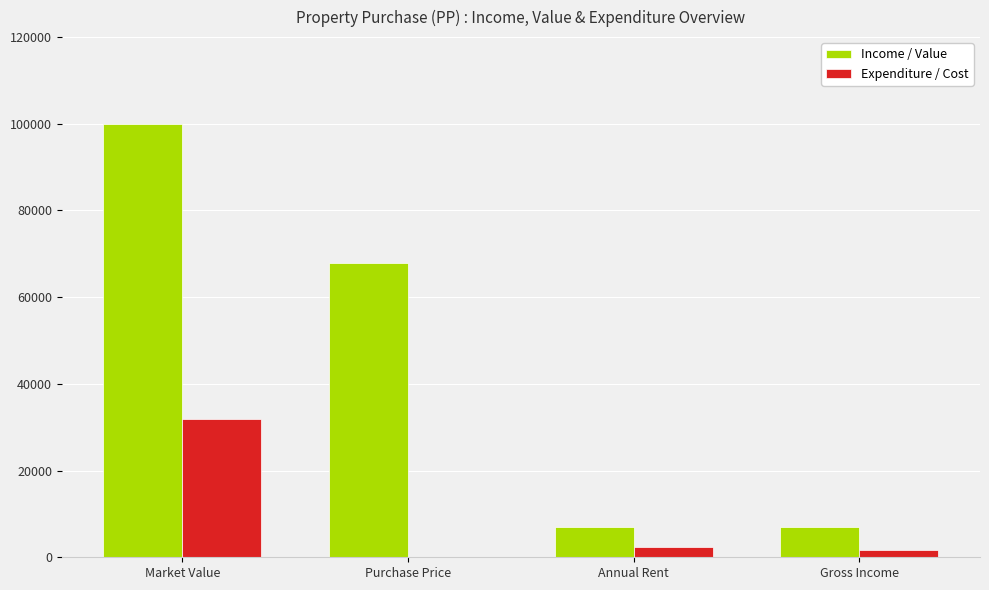

What is the maximum value for Income / Value?

100000